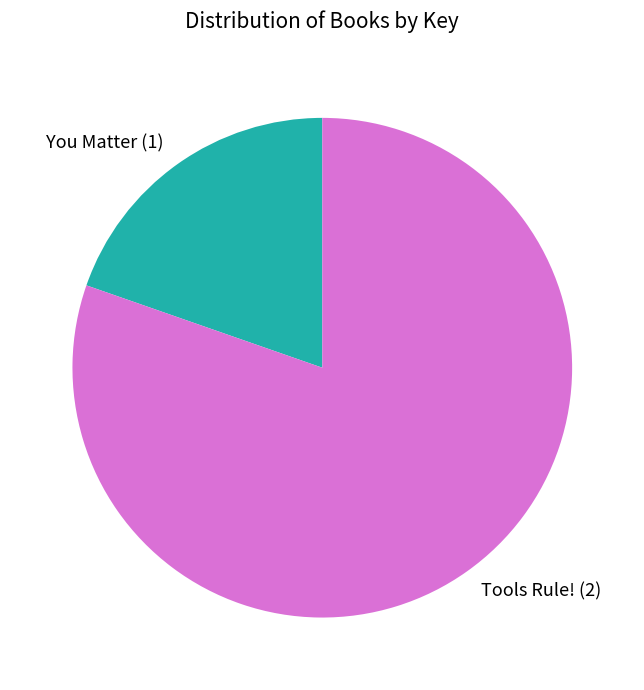

Approximately how many times larger is the value at Tools Rule! (2) compared to You Matter (1)?

4.1